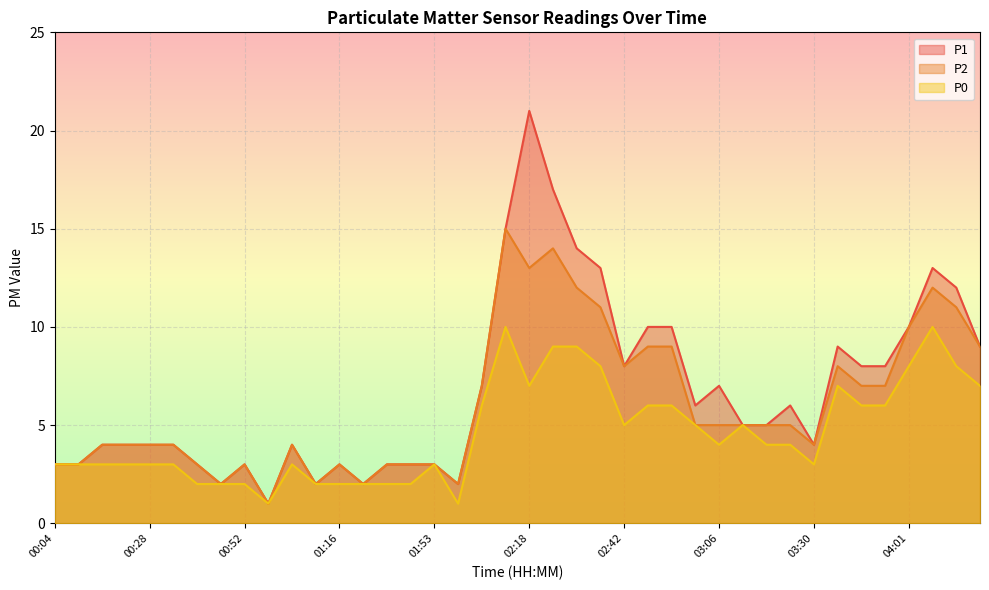

At 03:00, list the series in order from smallest to largest.

P2, P0, P1